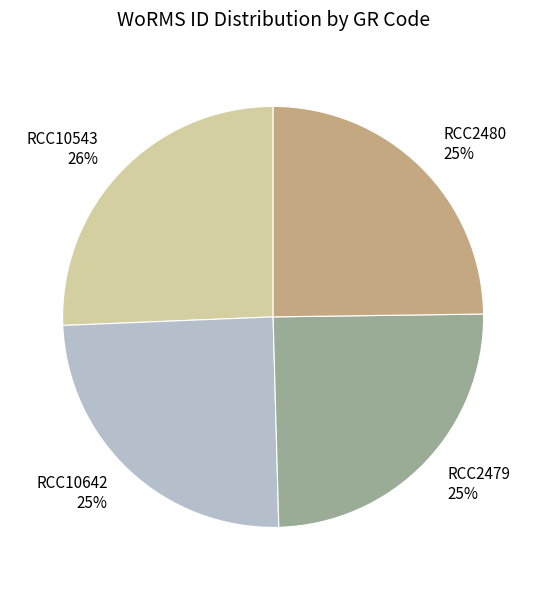

Which category has the biggest portion of the pie?

RCC10543